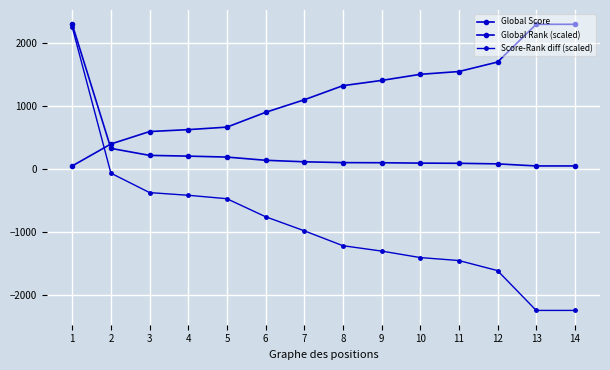

At which label is Score-Rank diff (scaled) closest to 0?

2